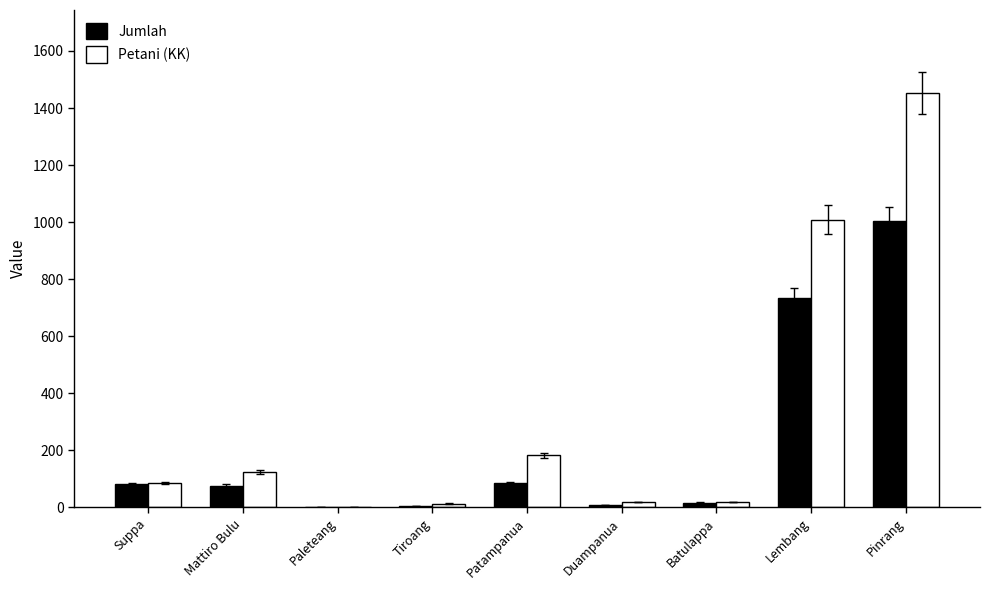

At which category is the sum across all series the highest?

Pinrang